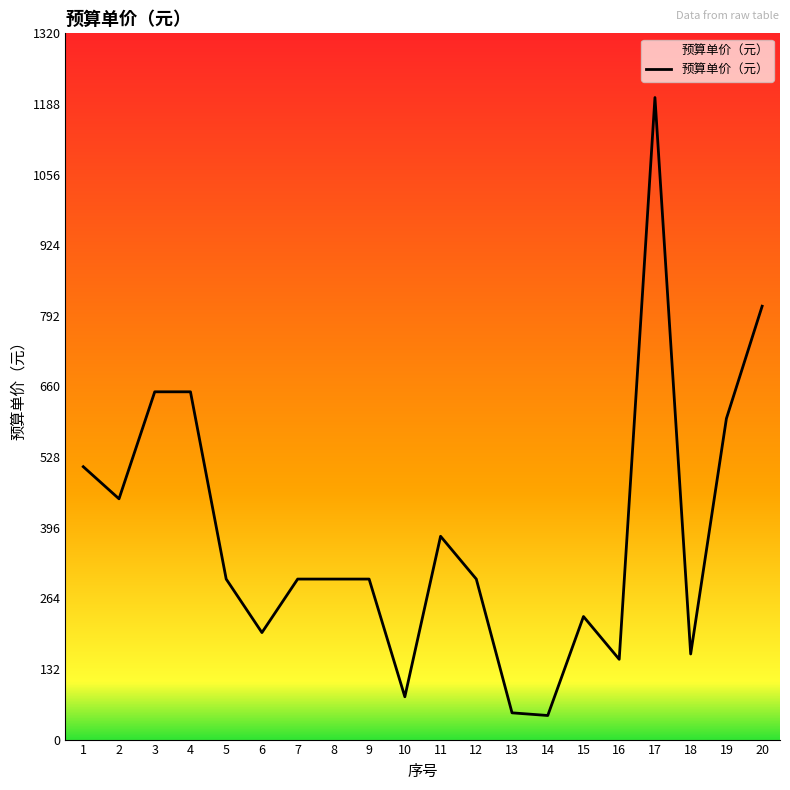

What is the average value?

383